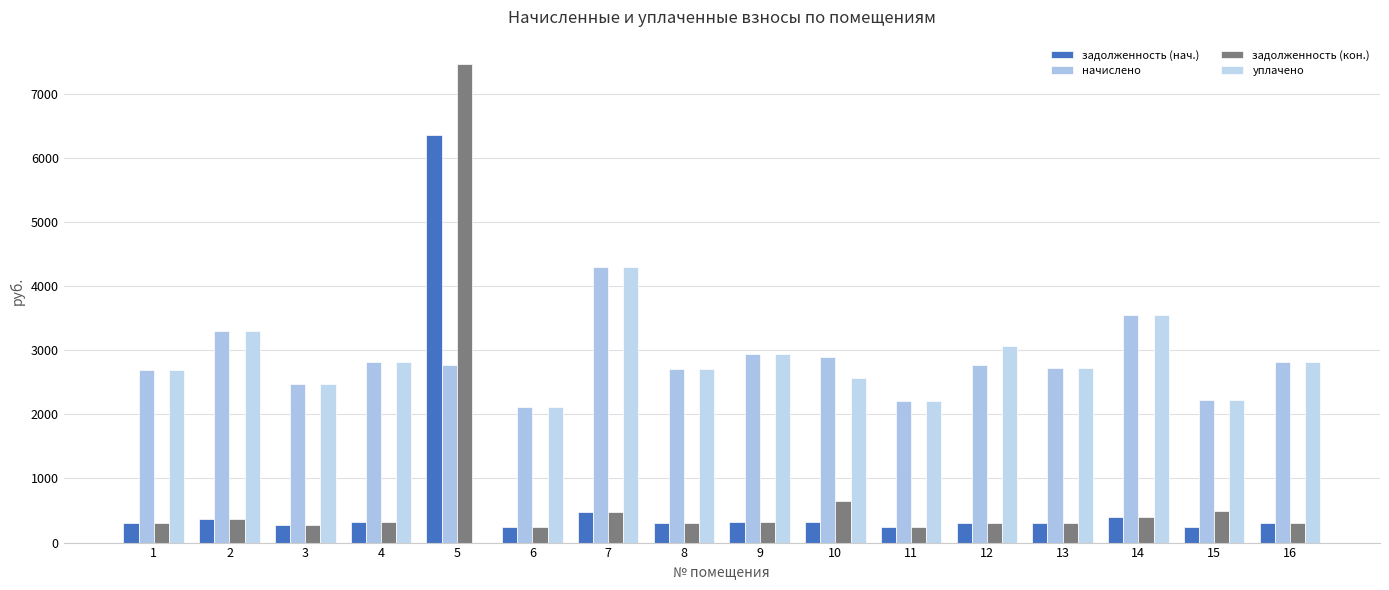

Which series changed the most between 1 and 10?

задолженность (кон.)